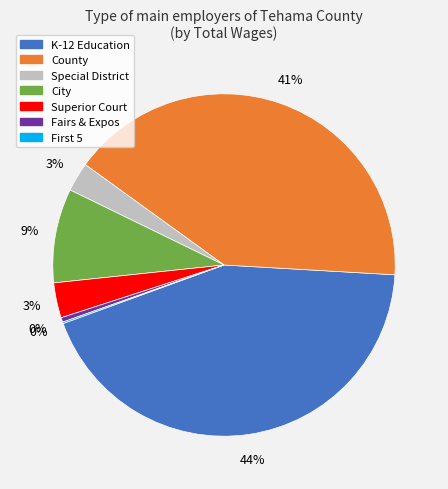

Which category has the biggest portion of the pie?

K-12 Education